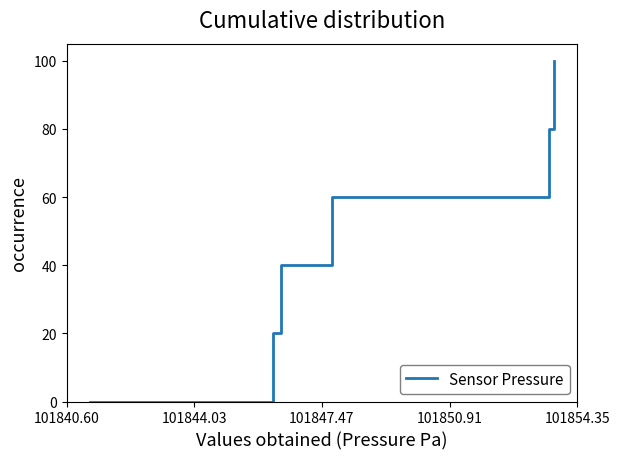

How many values are below 60?

3